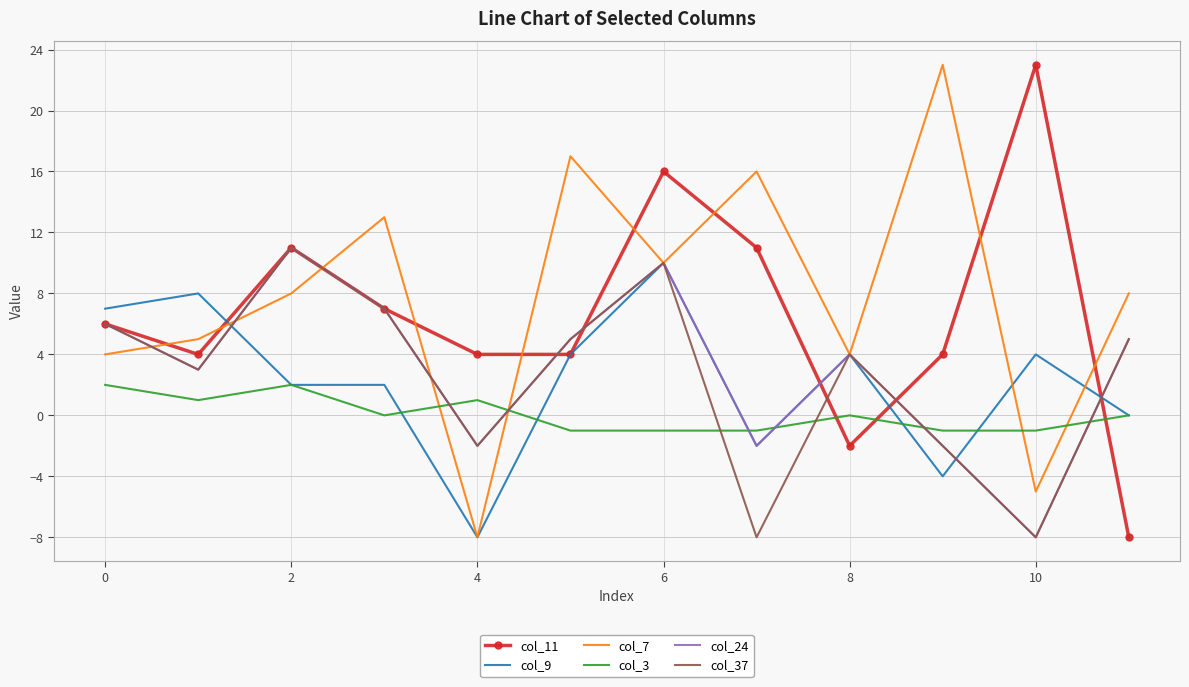

What are all the series names shown in the legend?

col_11, col_9, col_7, col_3, col_24, col_37